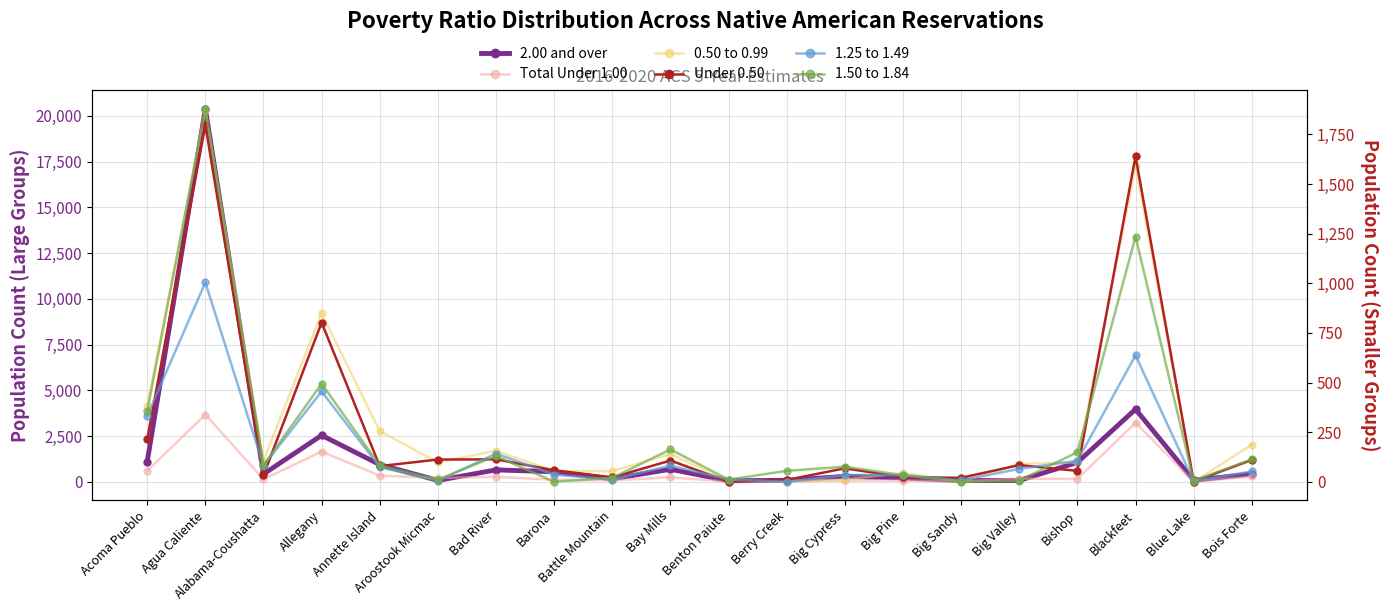

What is the label of the 16th point from the right?

Annette Island